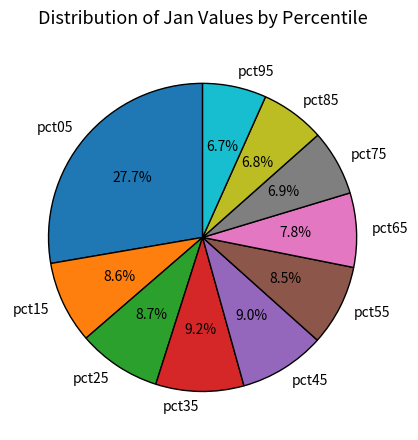

To the nearest percent, what is the average slice percentage?

10%